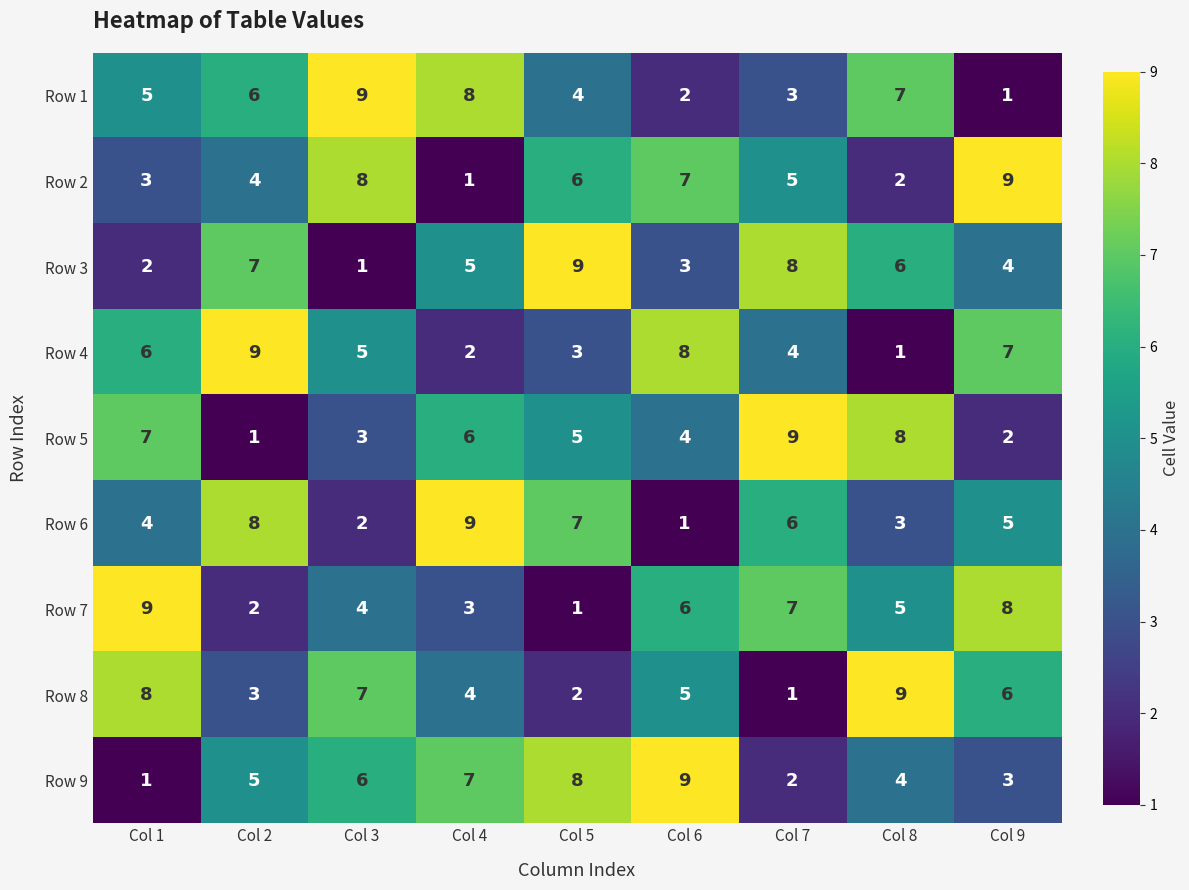

The Row 5 series shows 10 at Col 1. True or false?

False